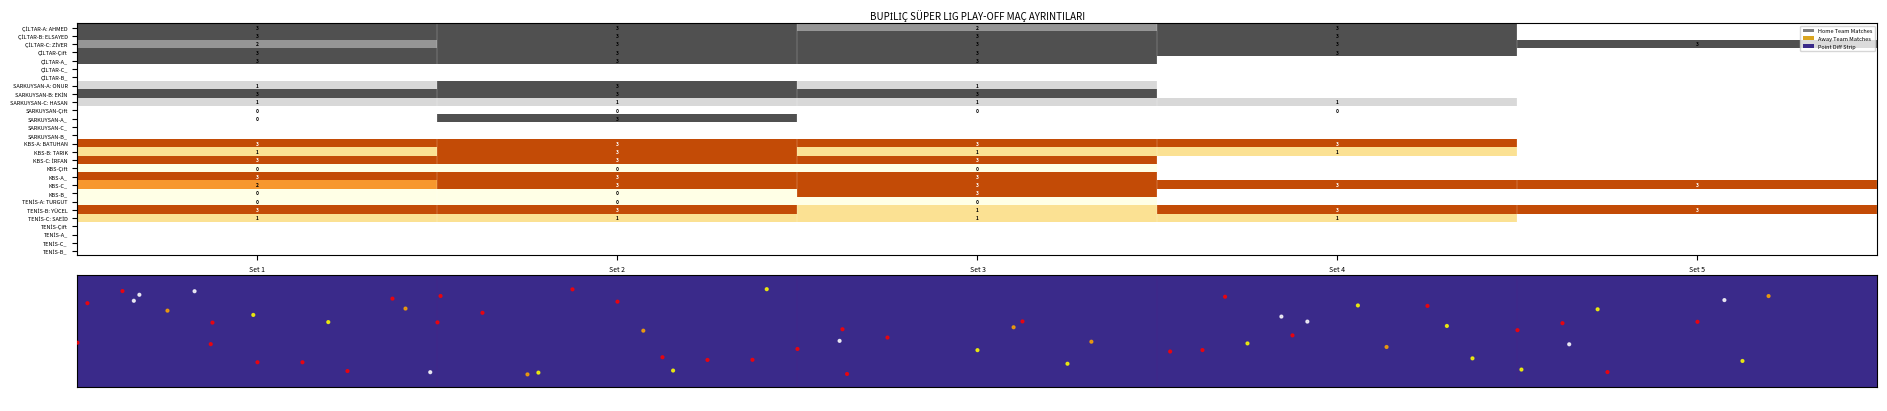

What is the greatest value displayed?

3.0